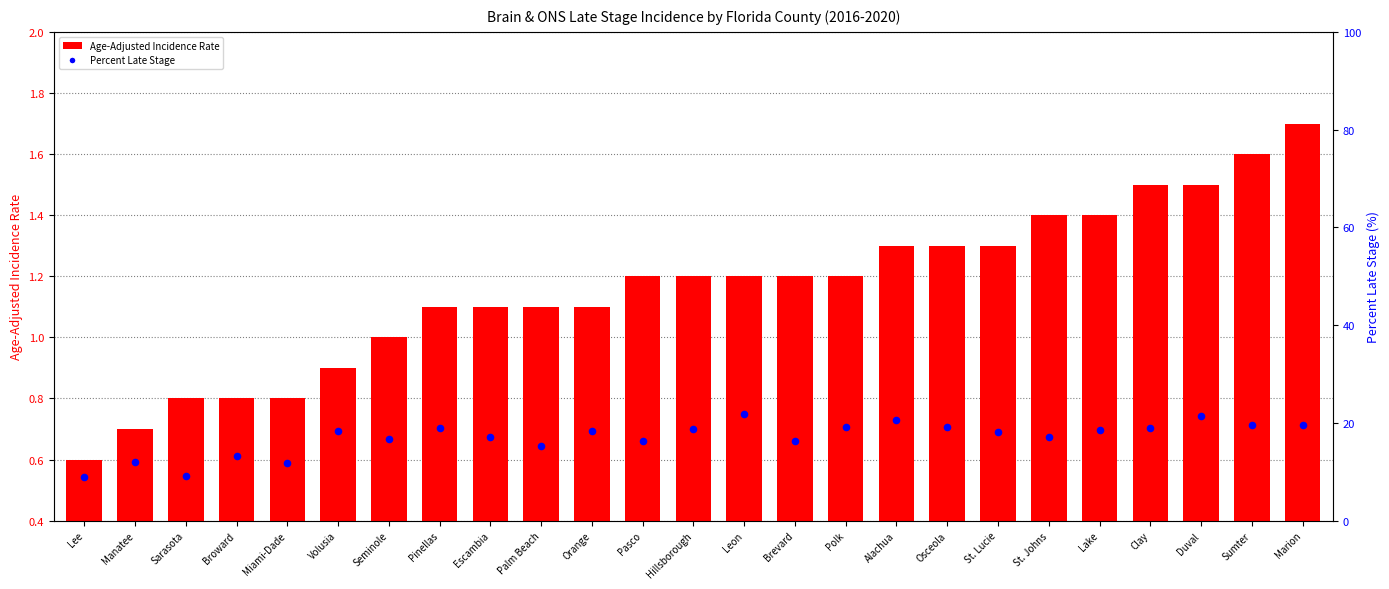

At how many categories does at least one series exceed 2?

25